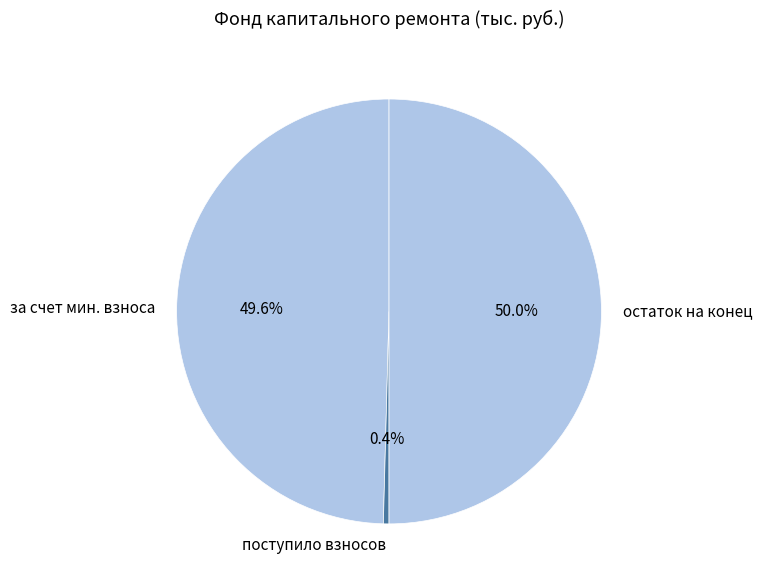

Between за счет мин. взноса and поступило взносов, which is larger?

за счет мин. взноса